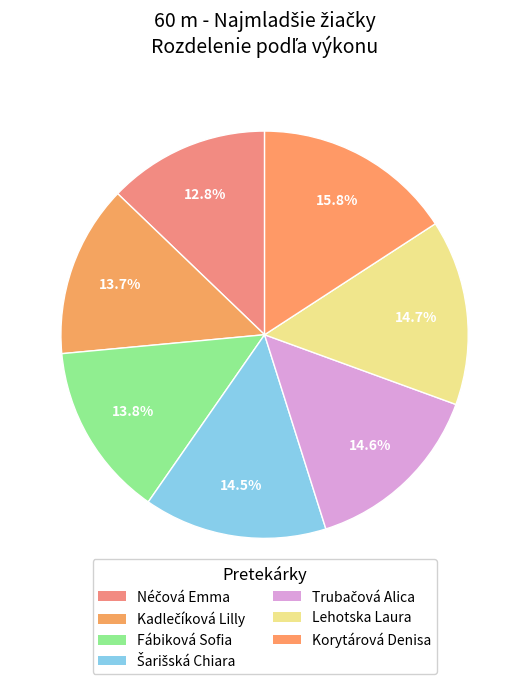

Is Fábiková Sofia the majority of the pie?

No